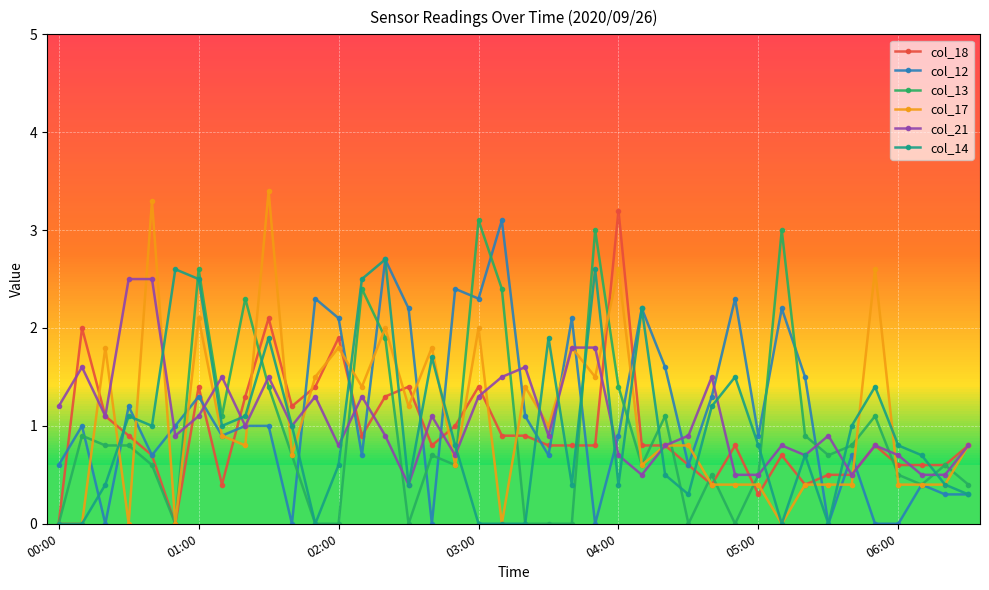

How many categories are shown in the chart?

40